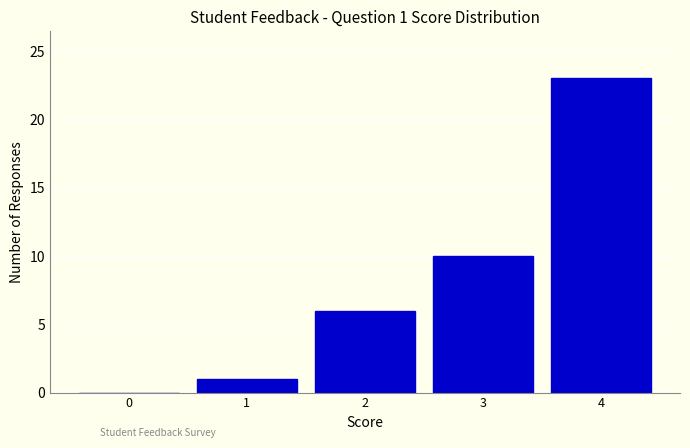

Over which range of the x-axis is the bar tallest?

3.5 to 4.5